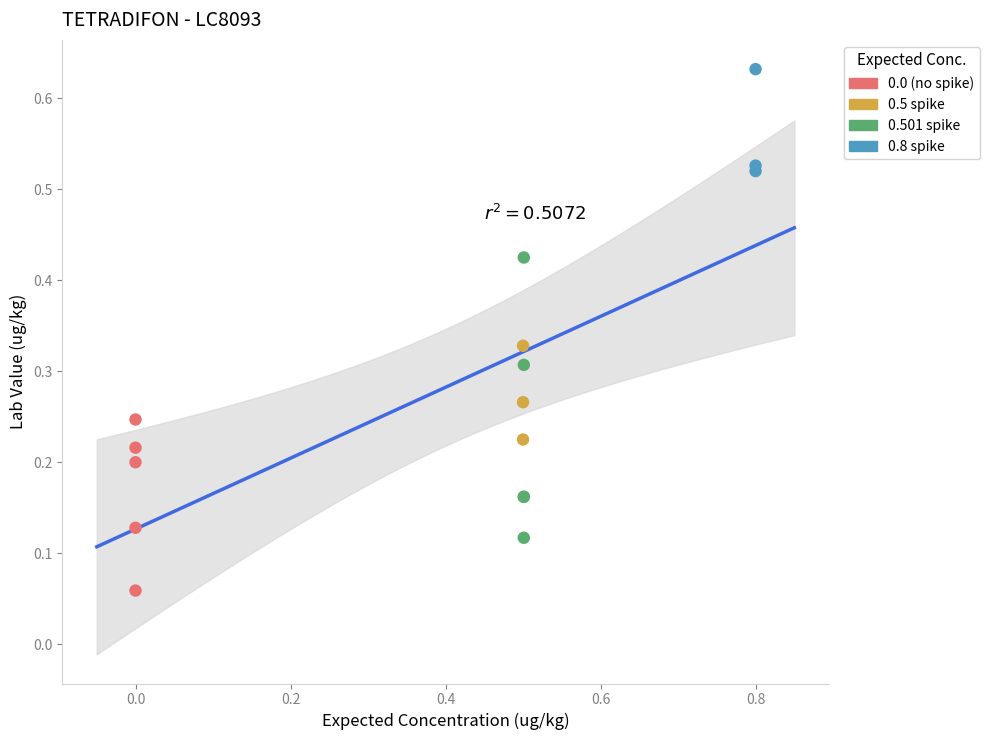

Which series has the widest spread of Y values?

0.501 spike